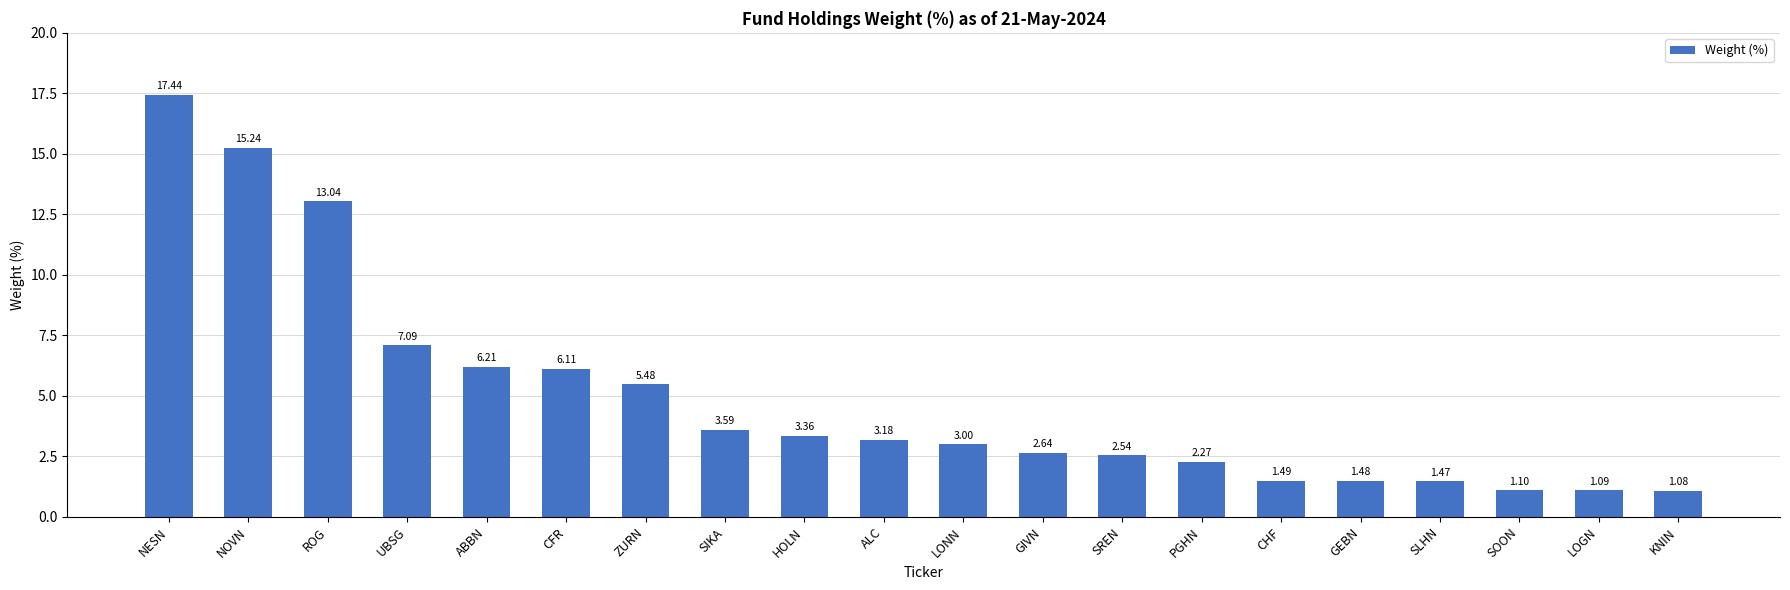

What position from the right is SOON?

3